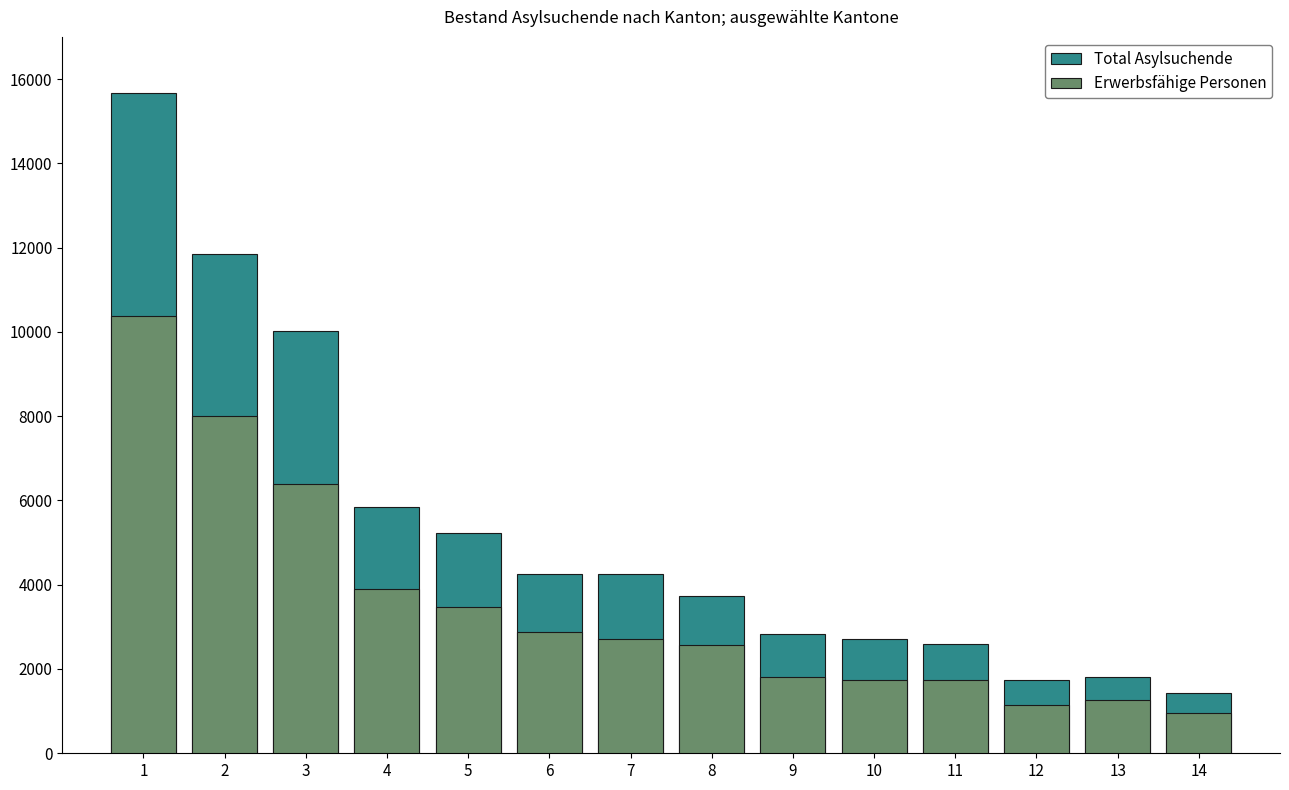

What are all the series names shown in the legend?

Total Asylsuchende, Erwerbsfähige Personen